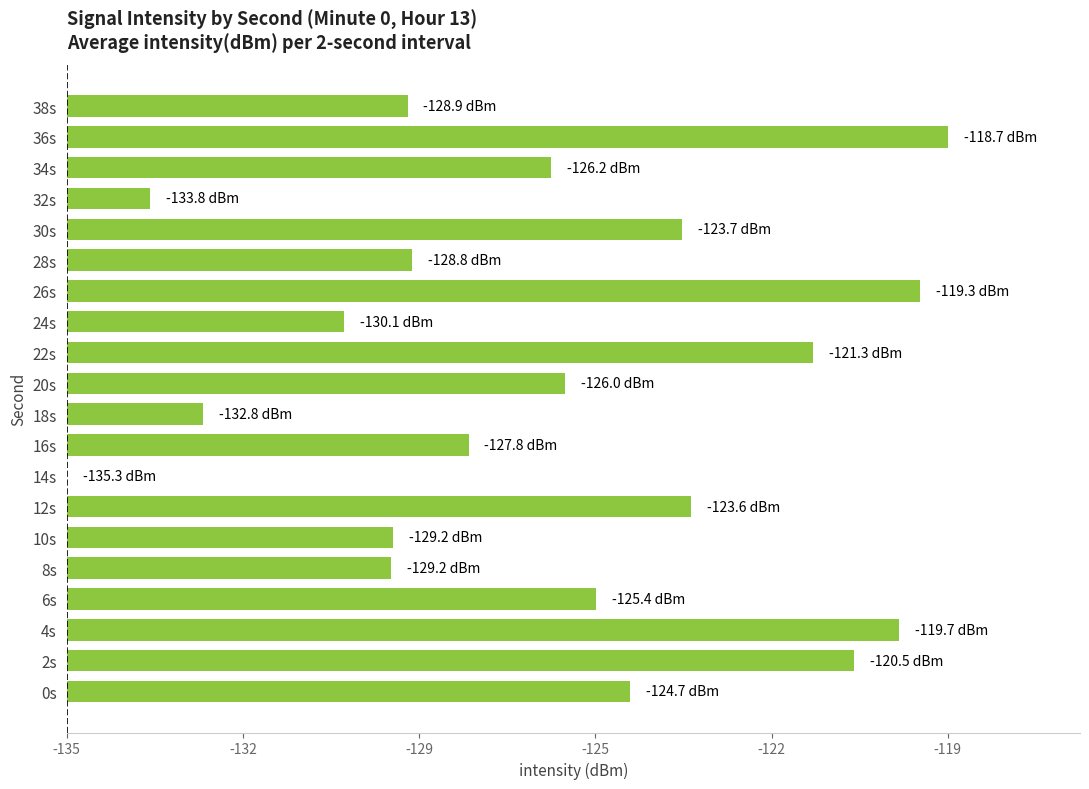

Which category has the highest value across all series?

36s